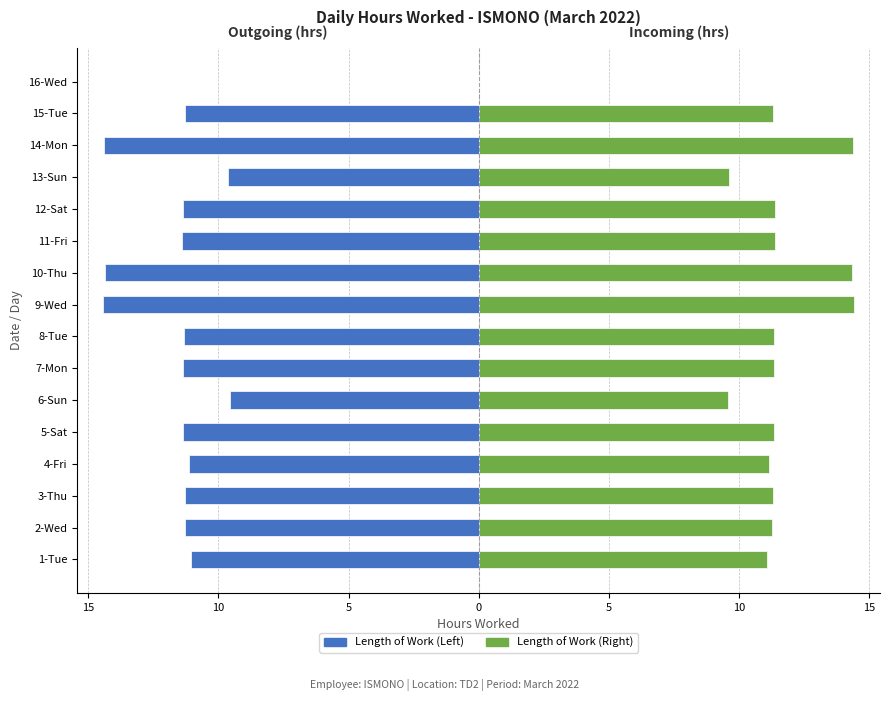

Which series changed the most between 4-Fri and 9-Wed?

Length of Work